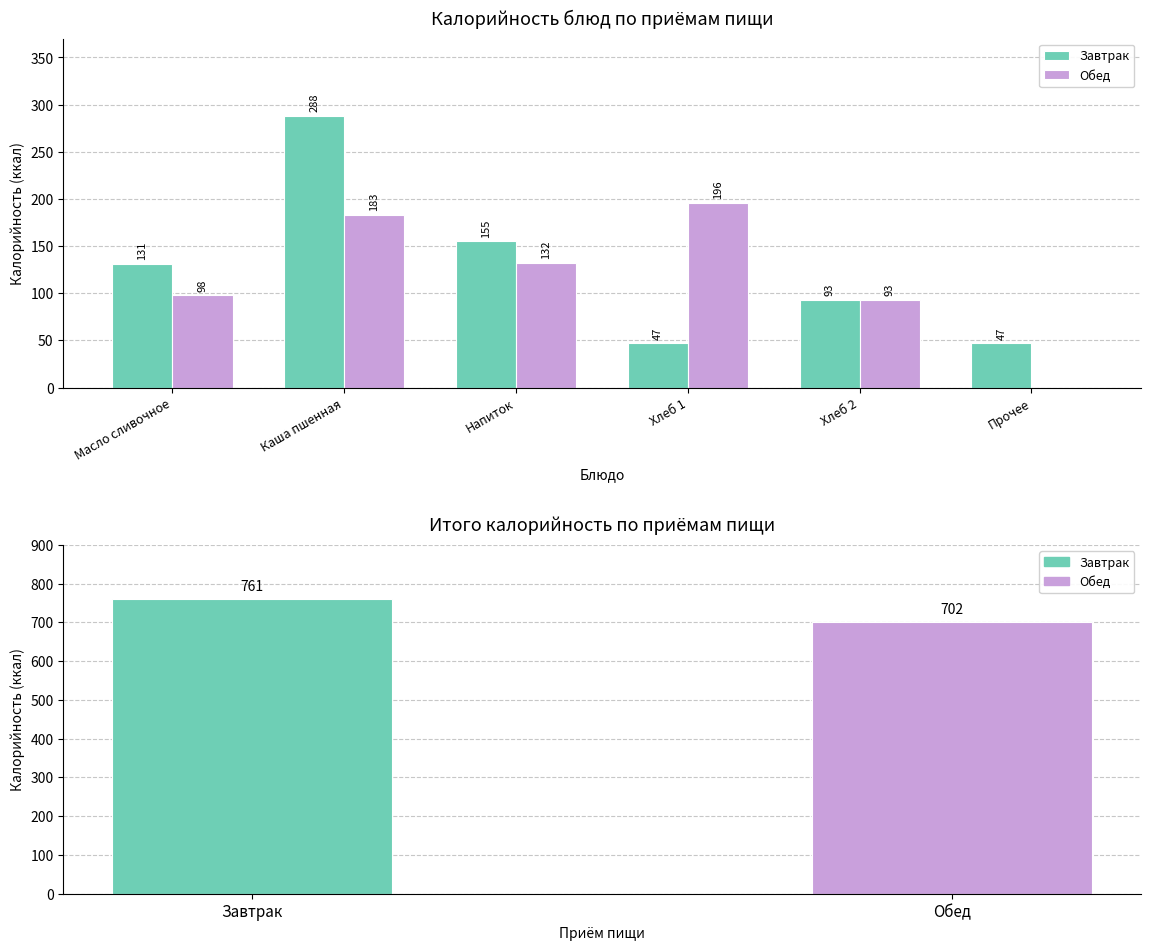

Reading left to right, transcribe all the data shown in this chart.

Завтрак: Масло сливочное=131	Каша пшенная=288	Напиток=155	Хлеб 1=47	Хлеб 2=93	Прочее=47
Обед: Масло сливочное=98	Каша пшенная=183	Напиток=132	Хлеб 1=196	Хлеб 2=93	Прочее=0